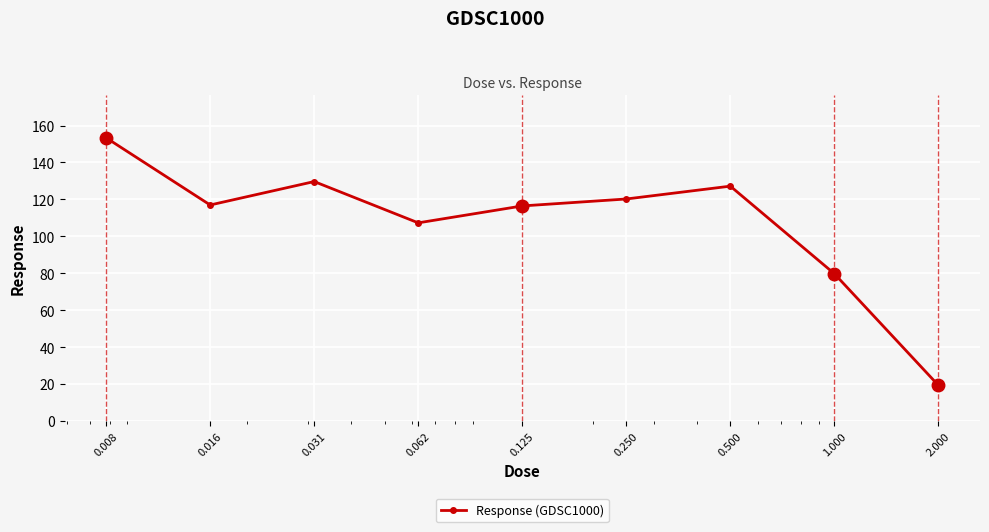

What is the average value?

107.8